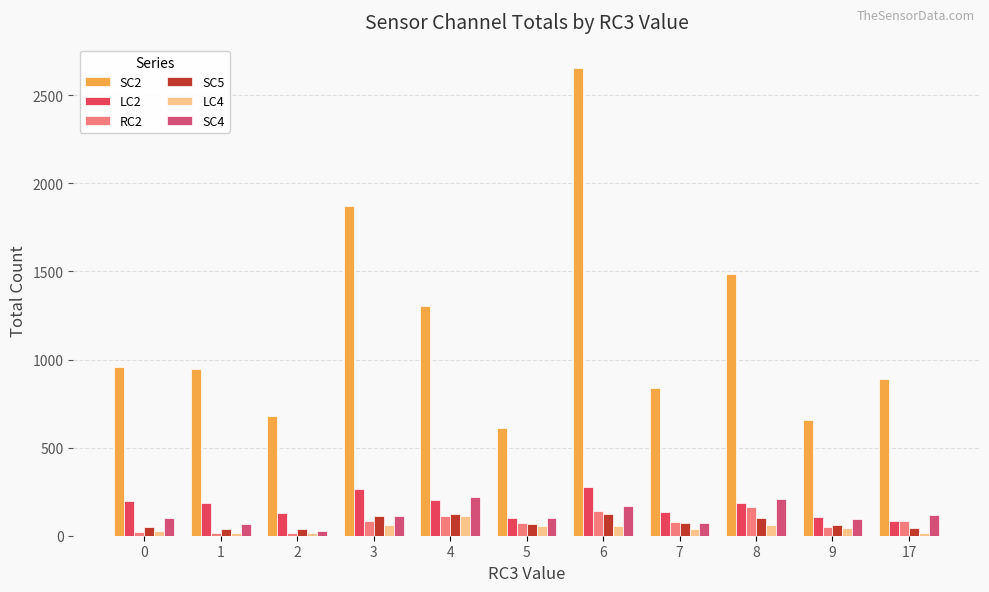

What is the difference between the second highest and minimum values in the SC5 series?

85